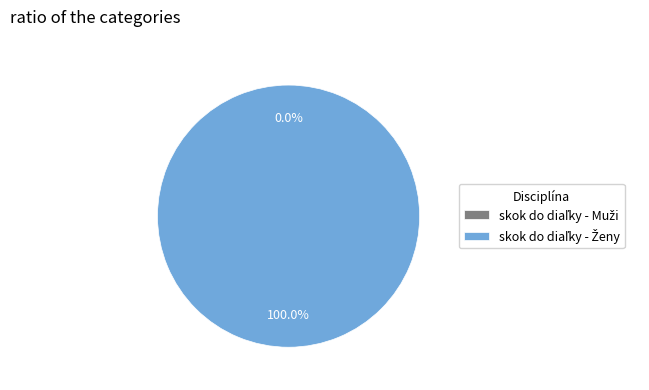

Which category has the biggest portion of the pie?

skok do diaľky - Ženy